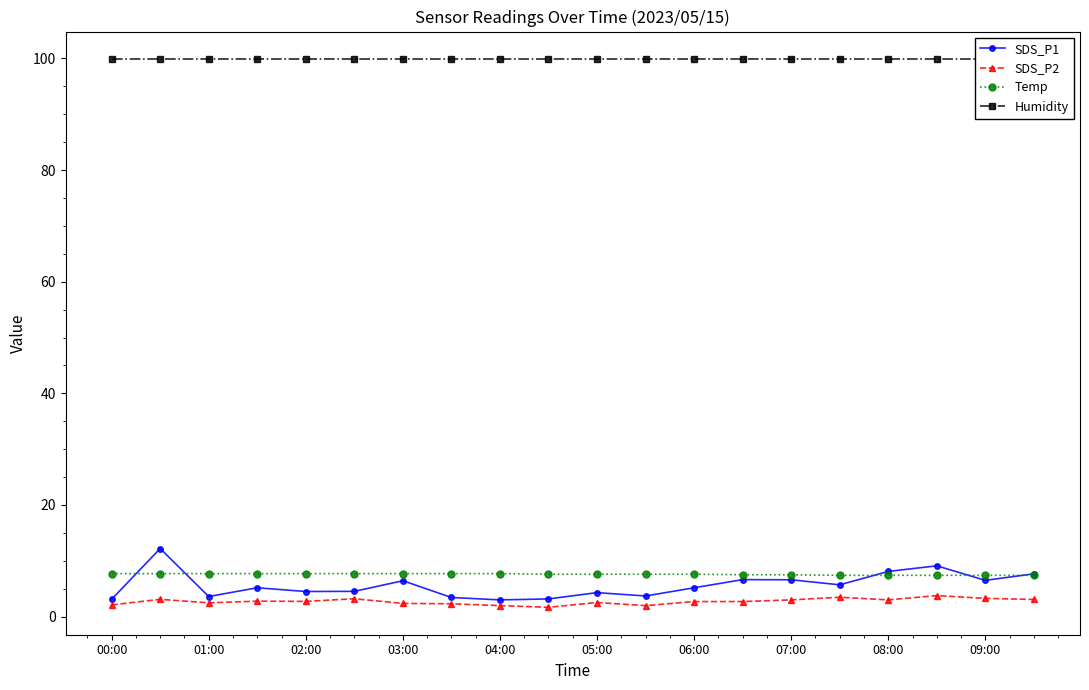

At how many categories does at least one series exceed 97?

20